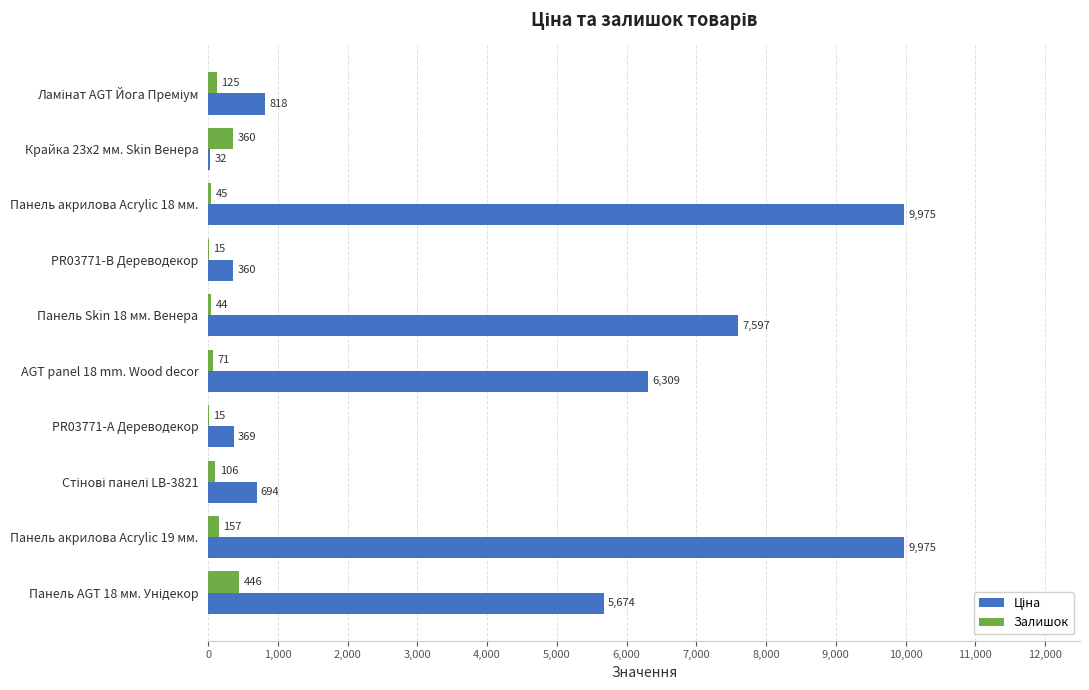

At which category is the sum across all series the highest?

Панель акрилова Acrylic 19 мм.